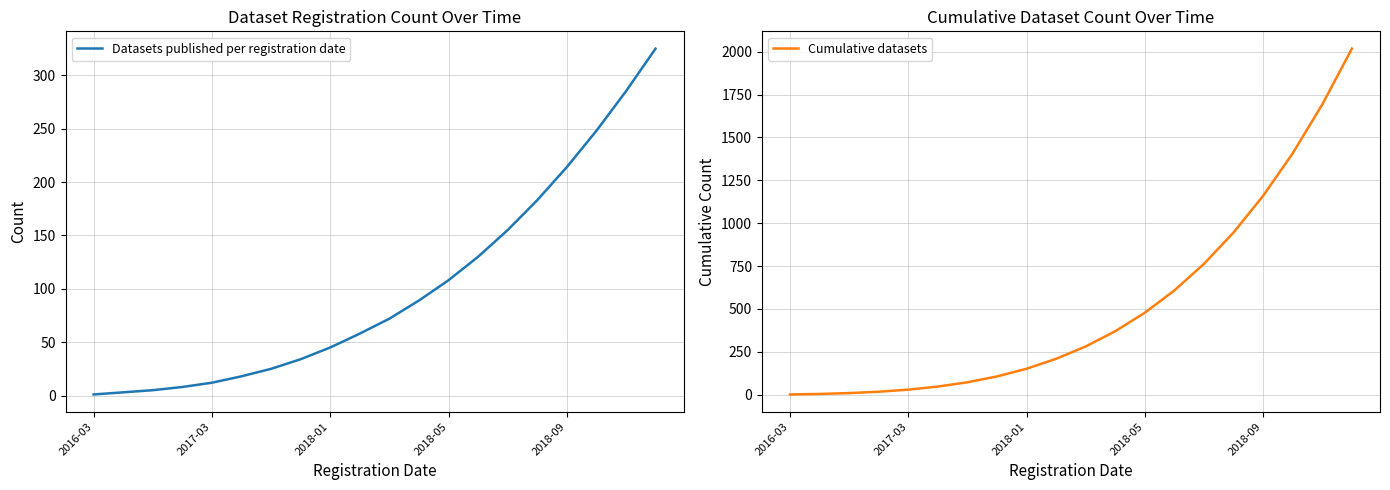

The Datasets published per registration date series shows 214 at 2018-09. True or false?

True